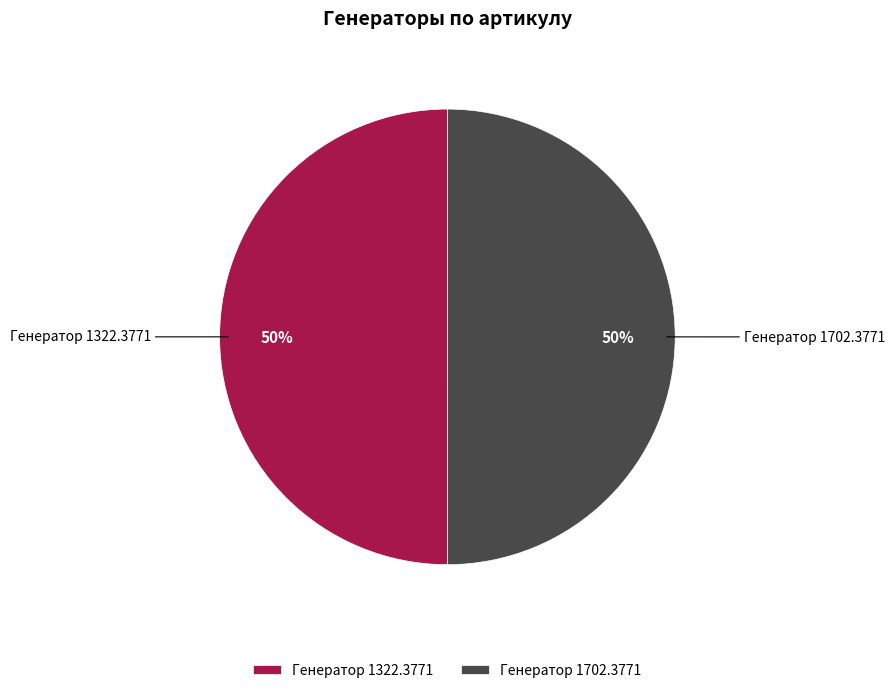

The Генератор 1702.3771 slice represents 36% of the pie. True or false?

False